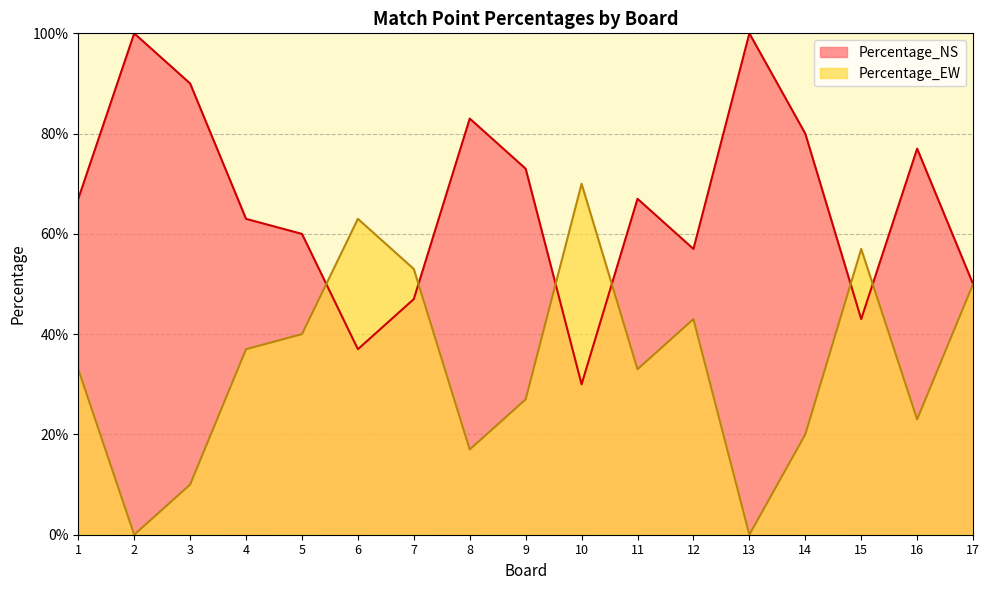

Between which two adjacent categories do Percentage_NS and Percentage_EW first intersect?

5 and 6